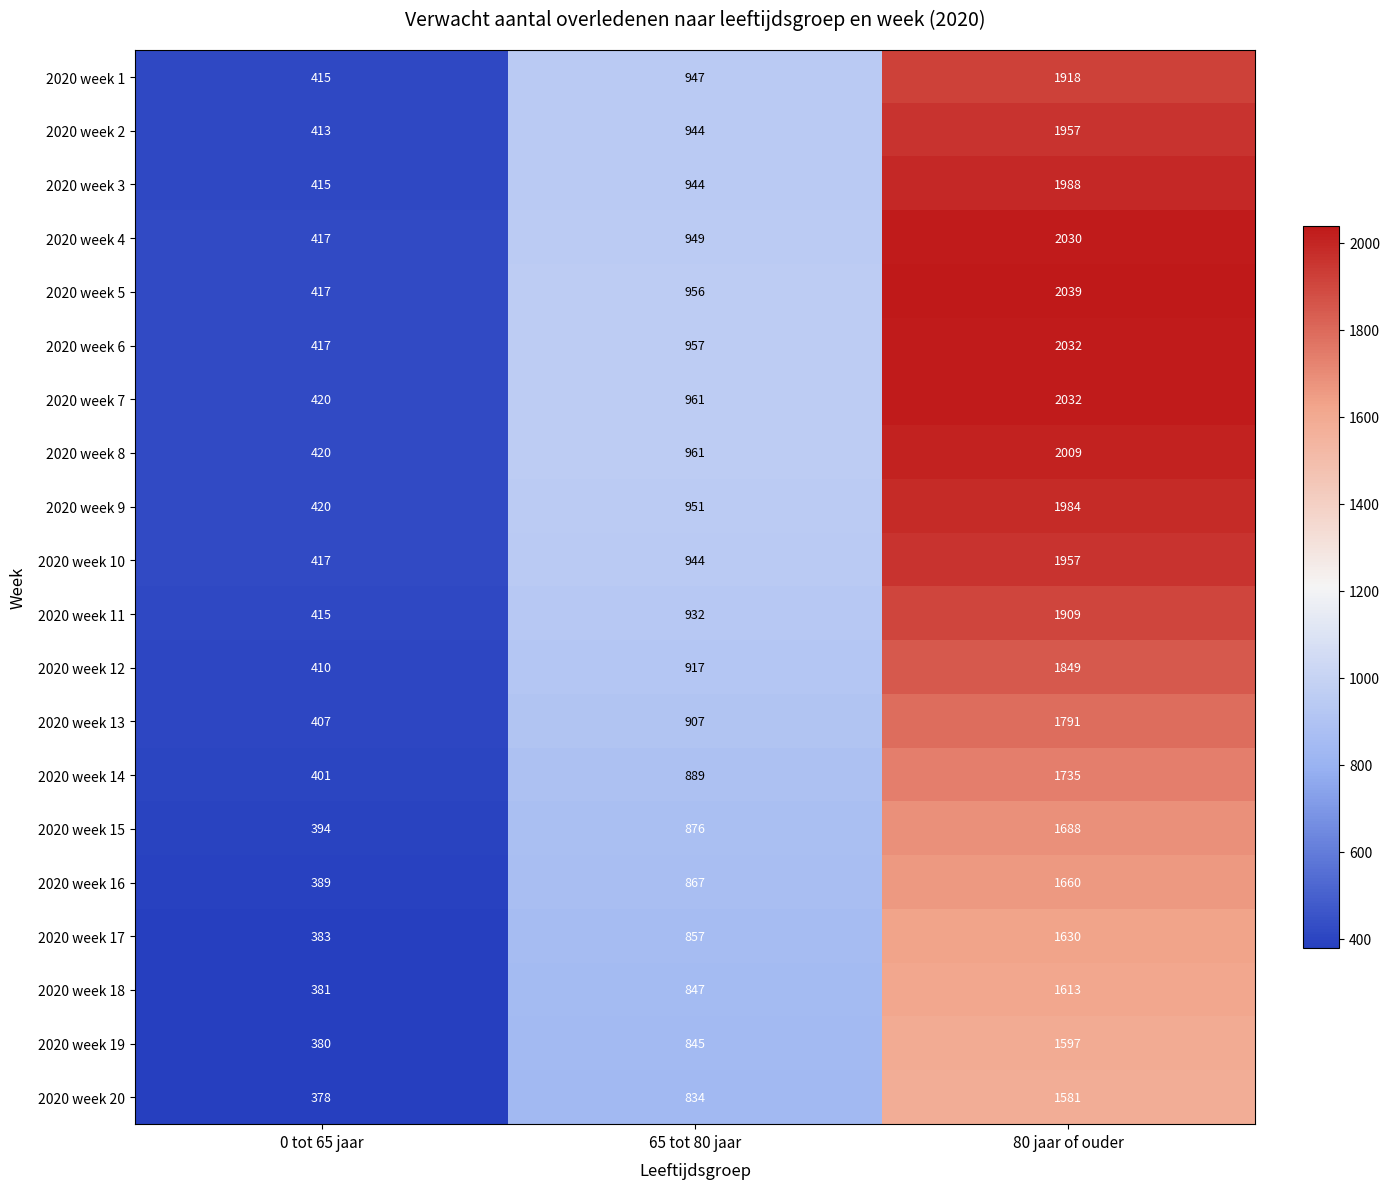

Which series has the largest total across all categories?

2020 week 7